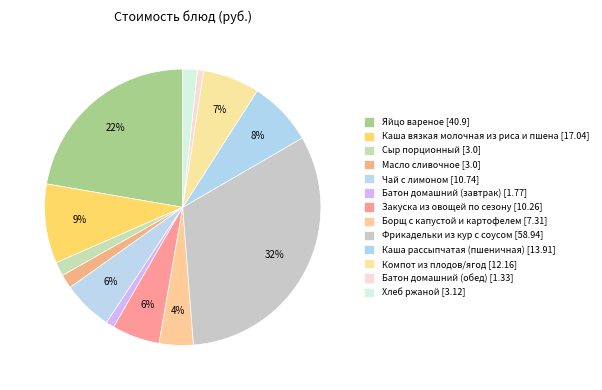

What portion of the pie excludes Компот из плодов/ягод?

93.4%